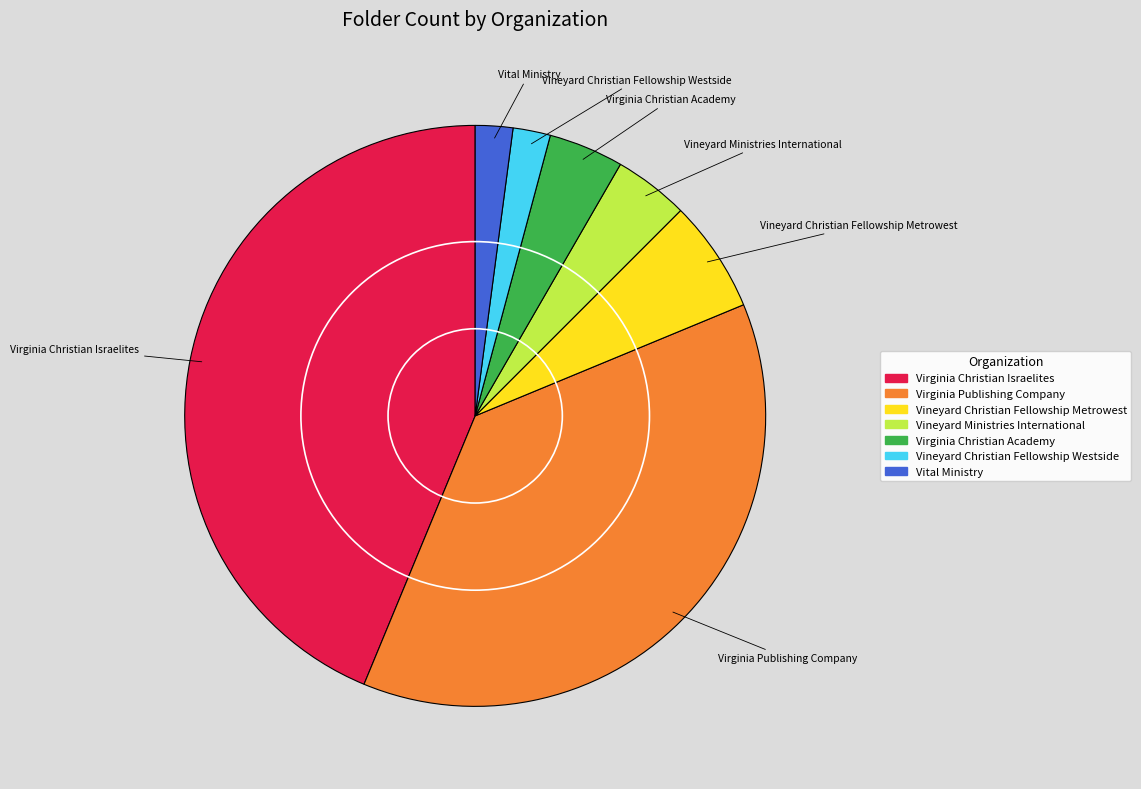

Does any single category account for the majority?

No